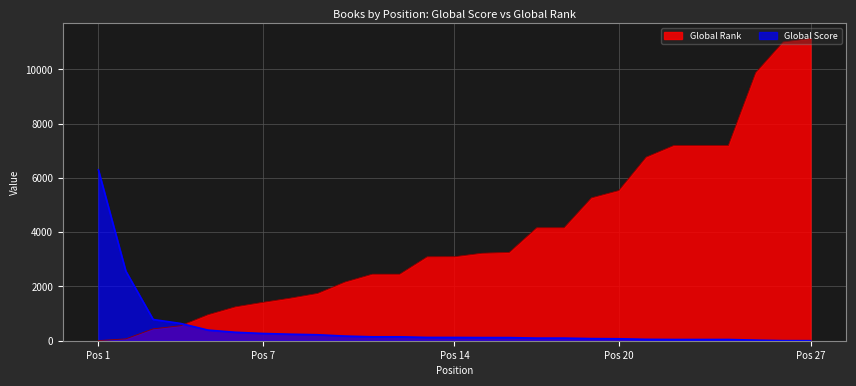

At which category does the chart reach its peak across all series?

Pos 27